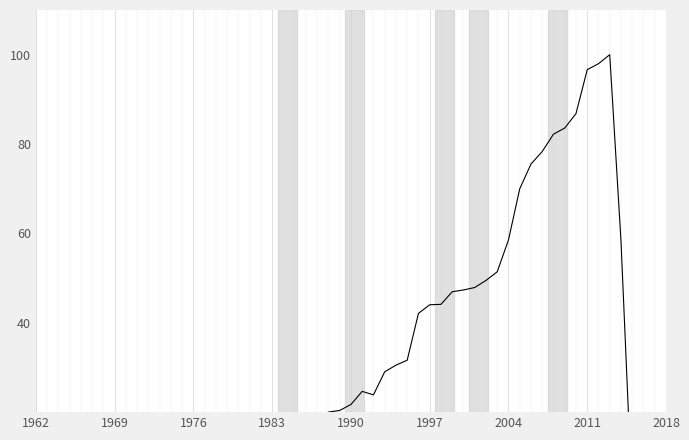

Reading right to left, what are all the values shown in this chart?

0.0	58.3	100.0	98.0	96.7	86.8	83.6	82.2	78.3	75.5	70.0	58.5	51.4	49.5	47.9	47.3	46.9	44.1	44.0	42.1	31.6	30.5	29.0	23.9	24.6	21.7	20.4	20.0	18.1	18.4	18.1	15.5	14.4